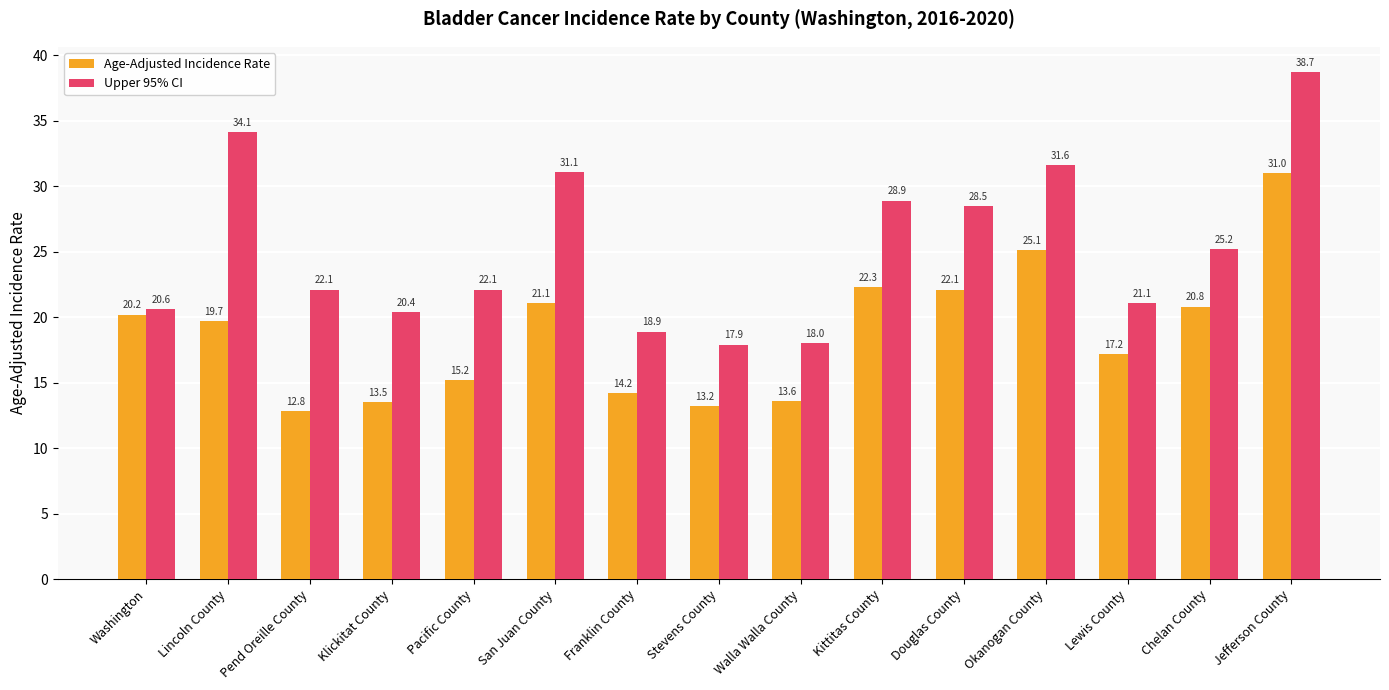

Reading right to left, what are all the values shown in this chart?

Age-Adjusted Incidence Rate: 31.0	20.8	17.2	25.1	22.1	22.3	13.6	13.2	14.2	21.1	15.2	13.5	12.8	19.7	20.2
Upper 95% CI: 38.7	25.2	21.1	31.6	28.5	28.9	18.0	17.9	18.9	31.1	22.1	20.4	22.1	34.1	20.6